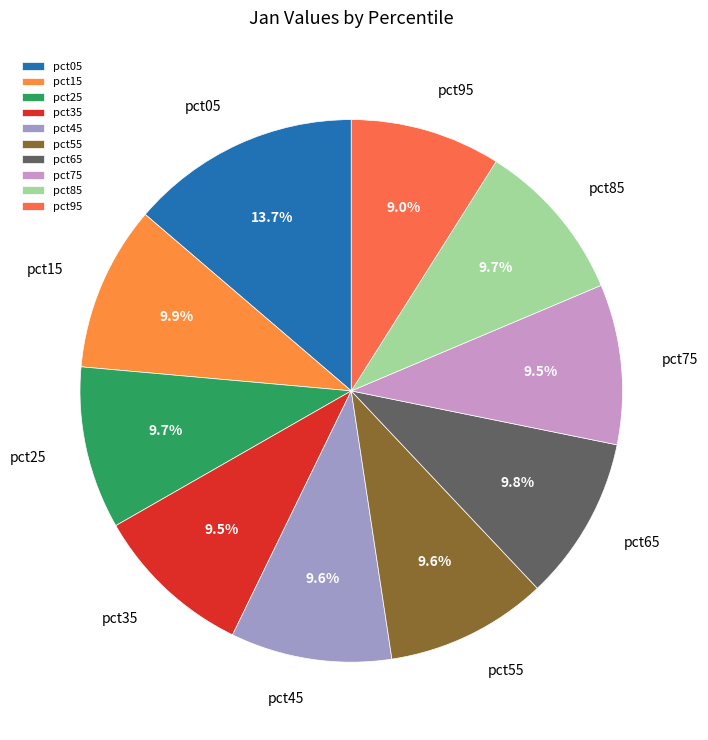

Does any single category account for the majority?

No